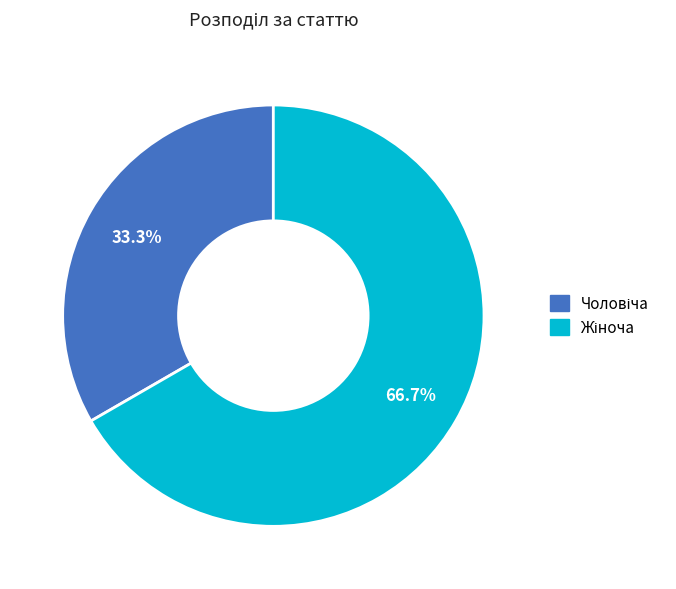

Is there any slice that represents more than half of the pie?

Yes